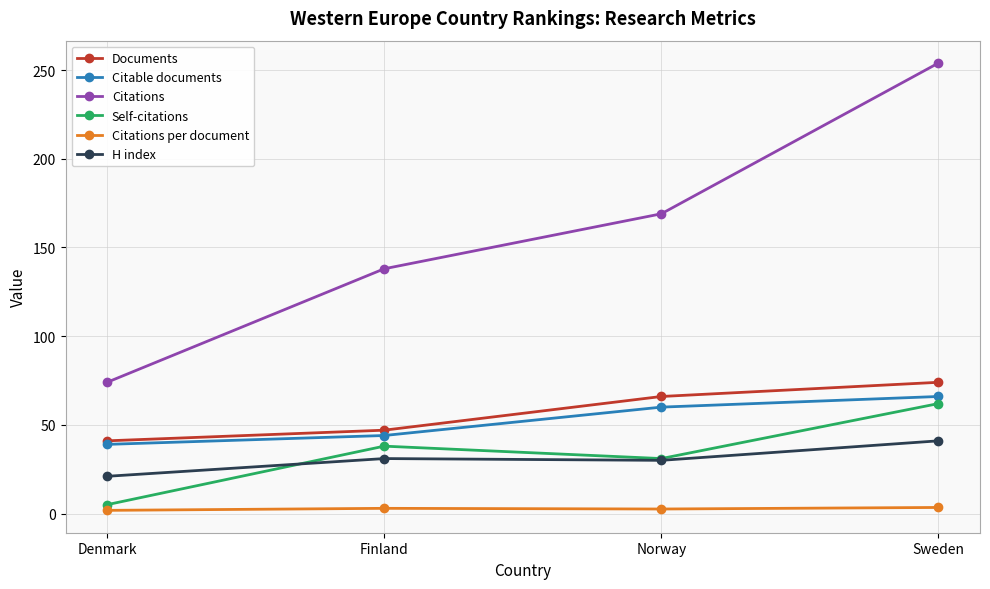

List the series in order of their peak value, lowest first.

Citations per document, H index, Self-citations, Citable documents, Documents, Citations